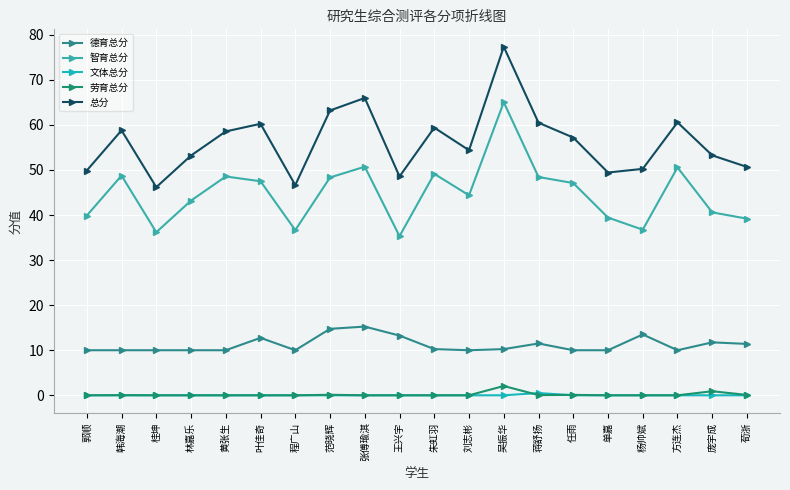

What is the total value across all series at 郭顺?

99.8